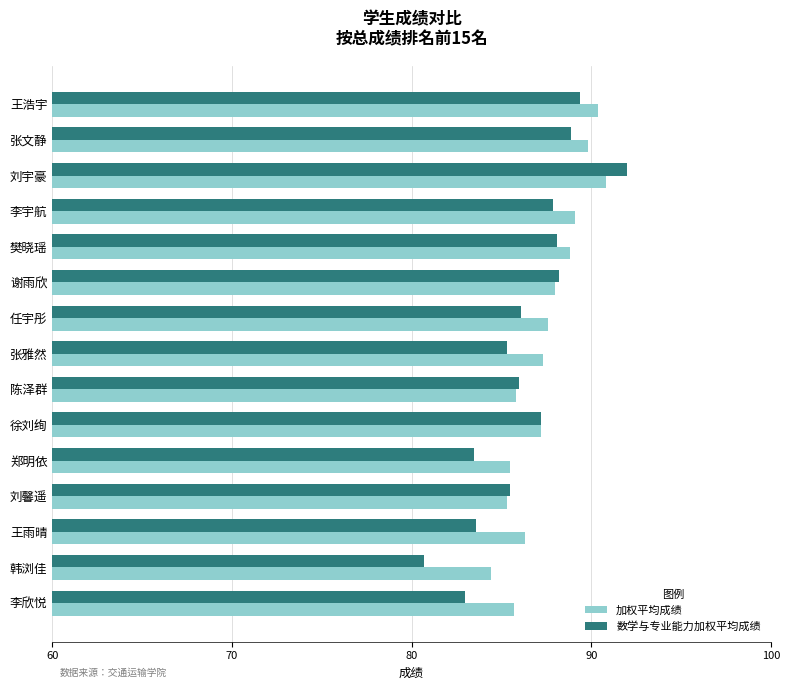

The 加权平均成绩 series shows 39.1 at 张雅然. True or false?

False